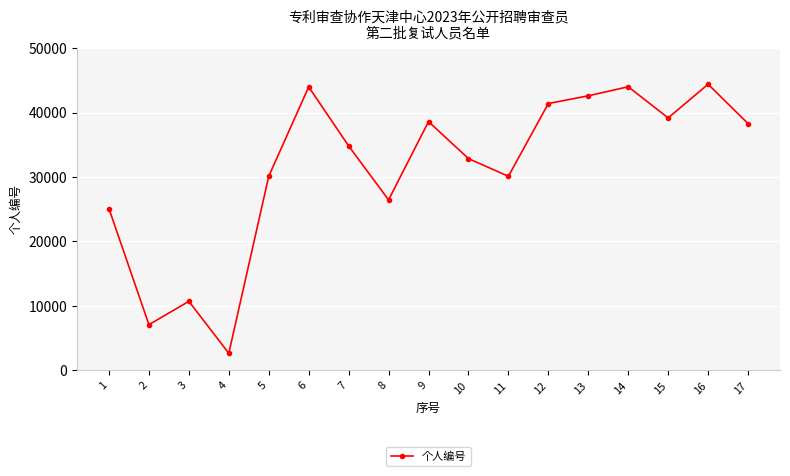

Which category has the lowest value across all series?

4